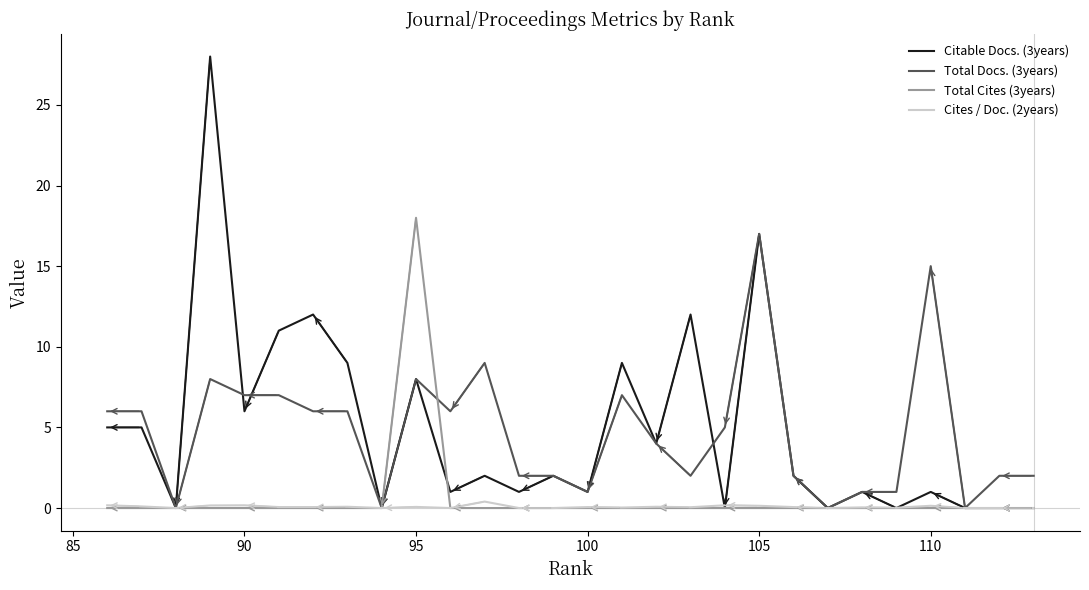

Which series has the widest spread of values?

Citable Docs. (3years)